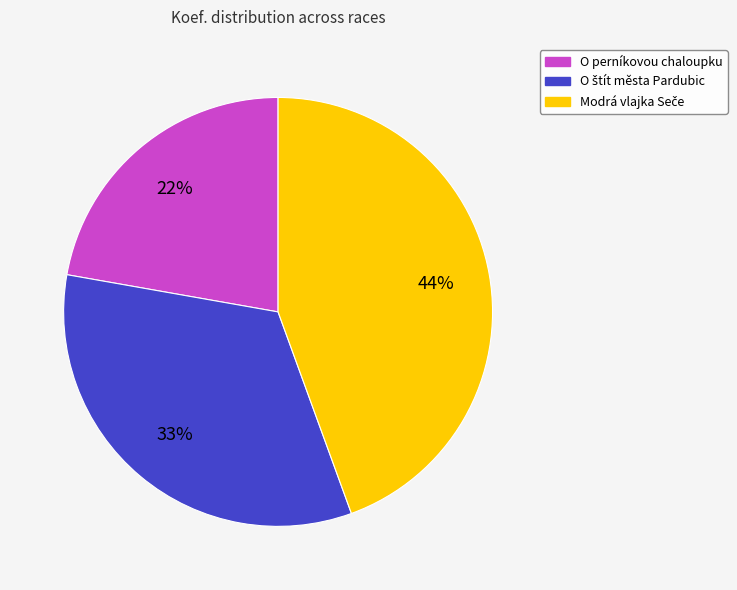

Is it true that O perníkovou chaloupku is 17% of the pie?

False